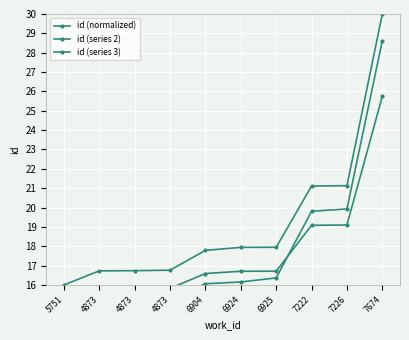

Rank the series at 5751 from highest to lowest value.

id (normalized), id (series 3), id (series 2)